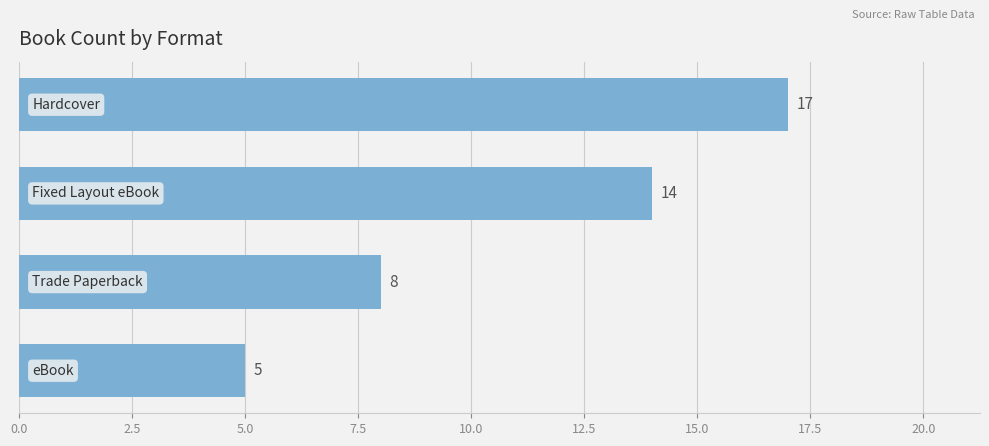

Count the values in the range 8 to 17.

3